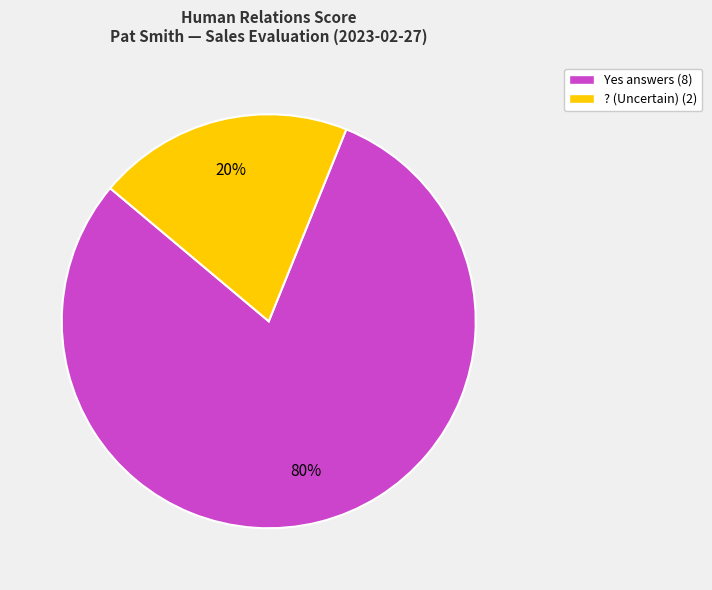

To the nearest percent, what is the difference between the largest and smallest slice percentages?

60%